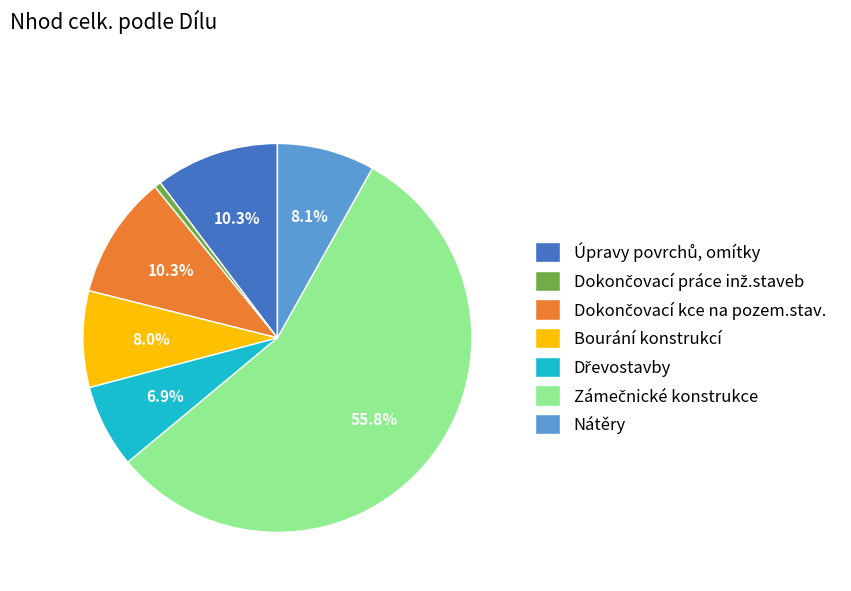

Is there a majority slice in this chart?

Yes